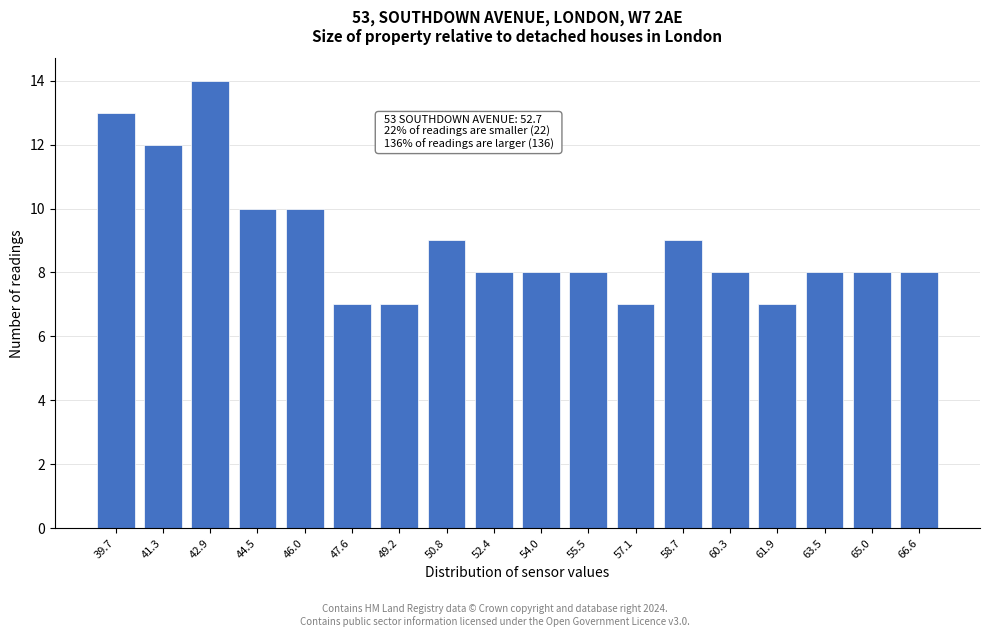

Reading left to right, what are all the values shown in this chart?

39.7=13	41.3=12	42.9=14	44.5=10	46.0=10	47.6=7	49.2=7	50.8=9	52.4=8	54.0=8	55.5=8	57.1=7	58.7=9	60.3=8	61.9=7	63.5=8	65.0=8	66.6=8